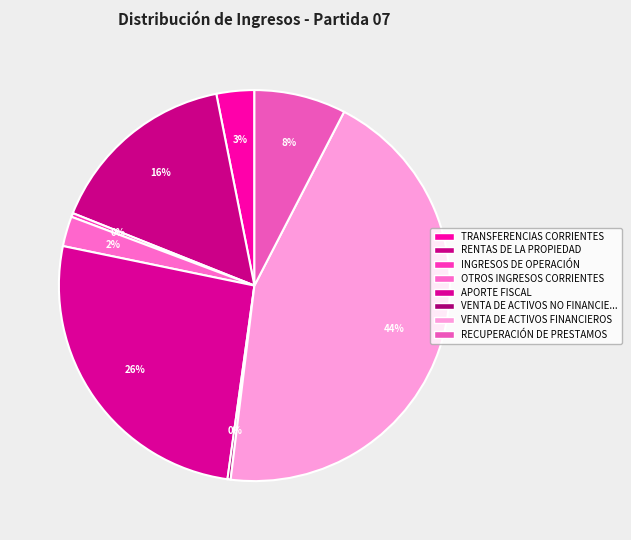

Is there any slice that represents more than half of the pie?

No